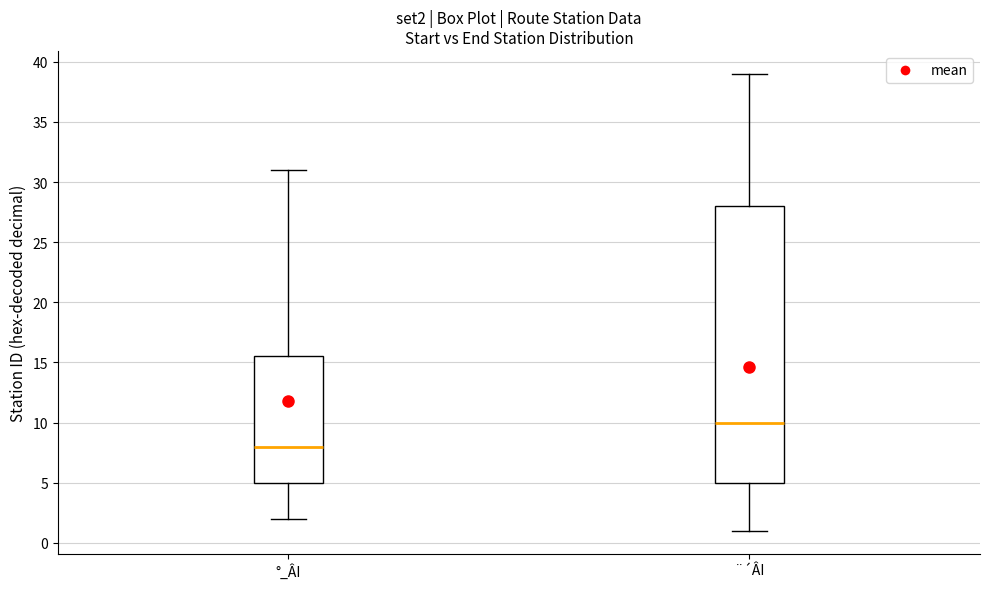

Reading left to right, transcribe this box plot: for each box, give where its median line is, the range the box spans, and where its two whiskers end, as read against the y-axis. The values are not printed on the chart, so give them approximately, as read against the axis.

°_ÂI: median 8.0, box 5.0 to 15.5, whiskers 2.0 to 31.0
¨´ÂI: median 10.0, box 5.0 to 28.0, whiskers 1.0 to 39.0